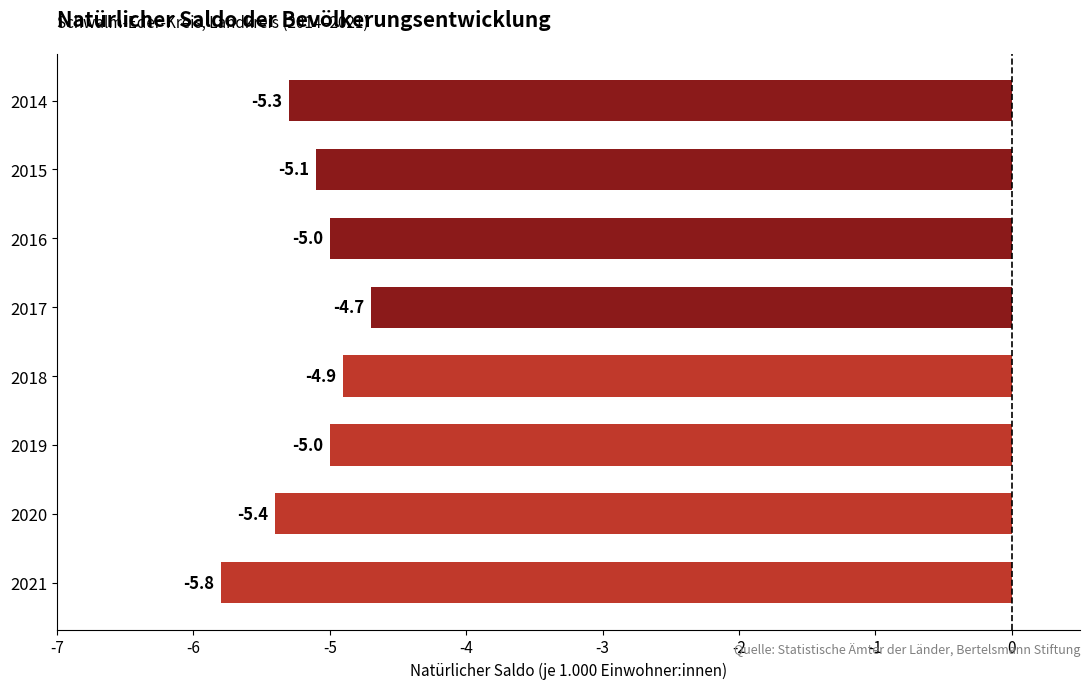

What is the smallest value displayed?

-5.8